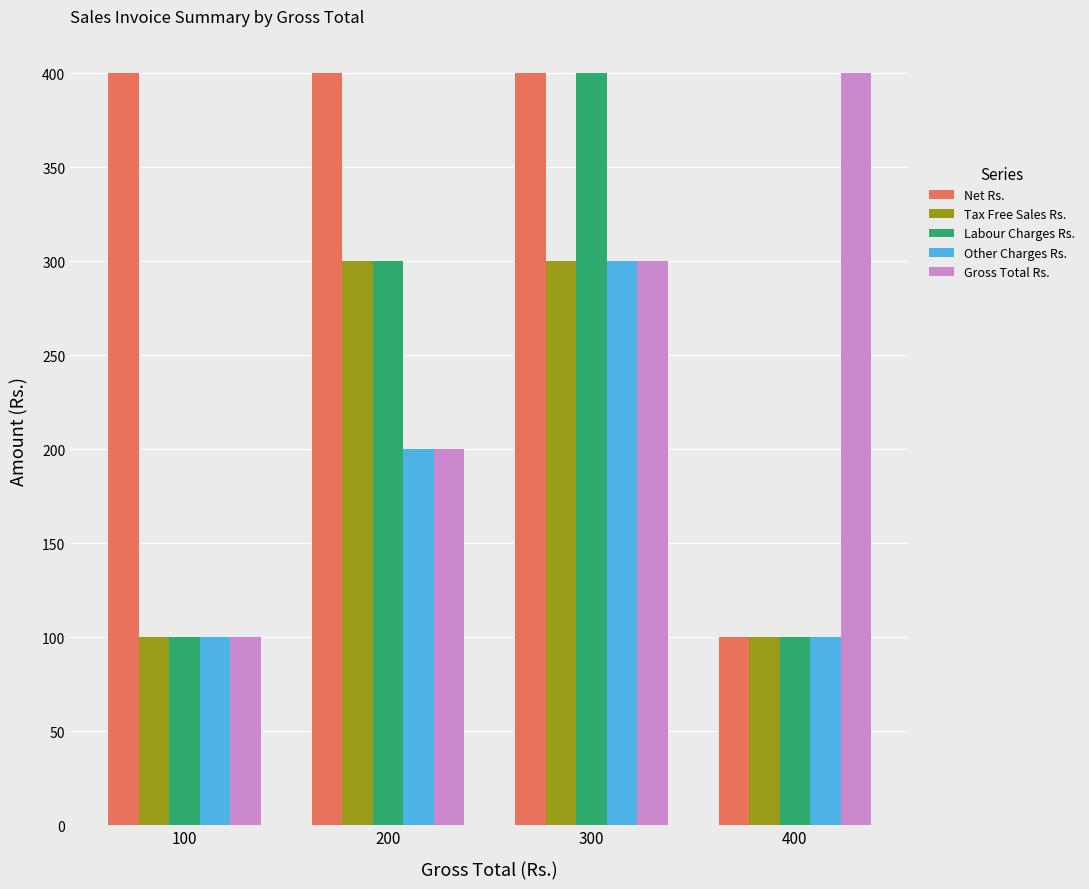

The value of Tax Free Sales Rs. at 100 is 100. True or false?

True